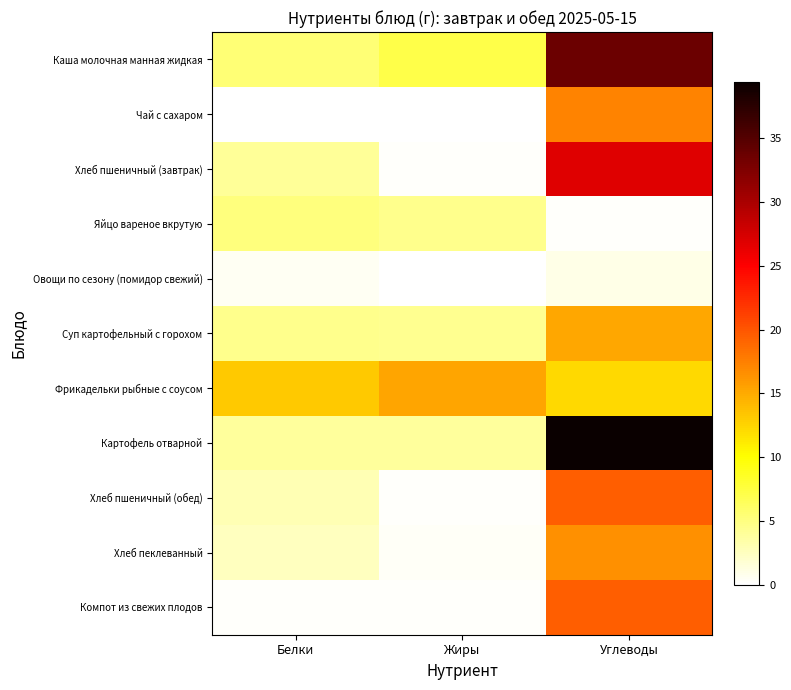

Between Белки and Углеводы, which series saw the biggest shift?

Картофель отварной